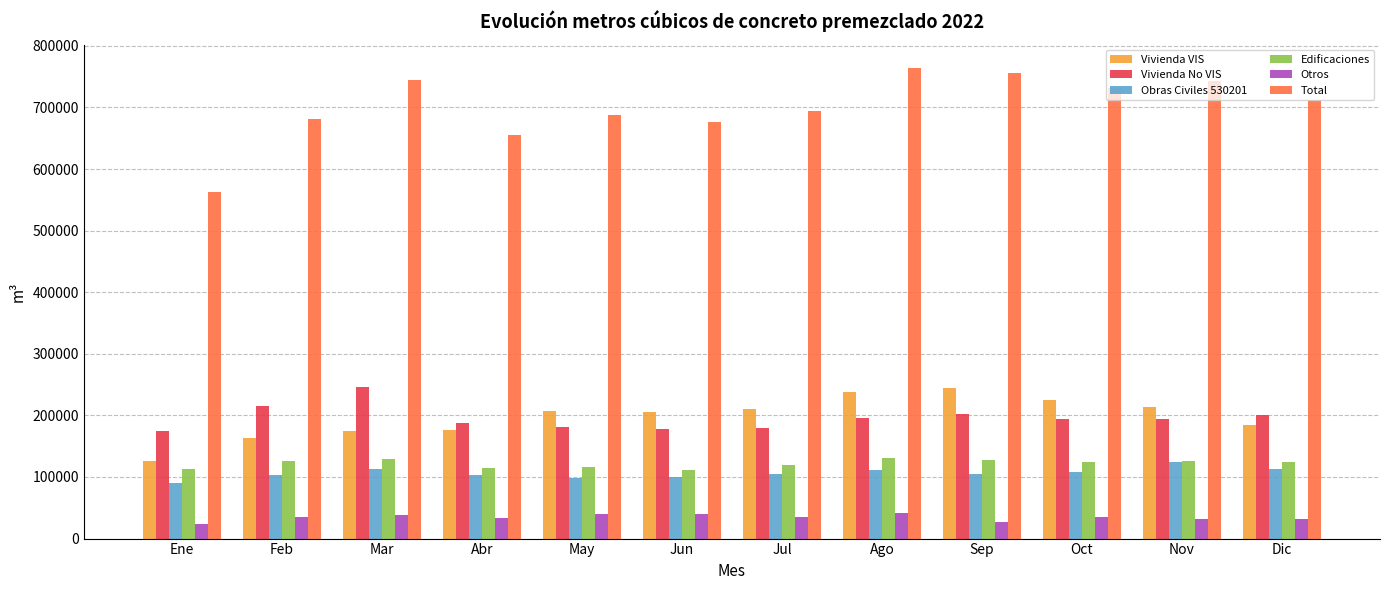

True or false: Obras Civiles 530201 has a value of 111845.3 at Ago.

True